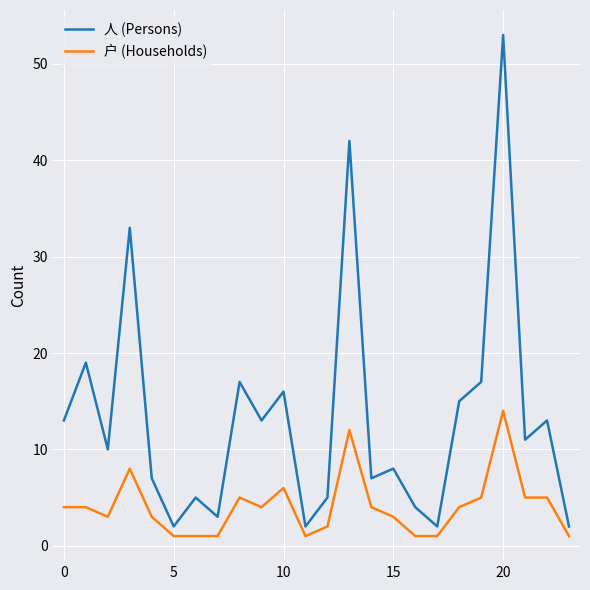

Rank the series by their maximum value, from highest to lowest.

人 (Persons), 户 (Households)